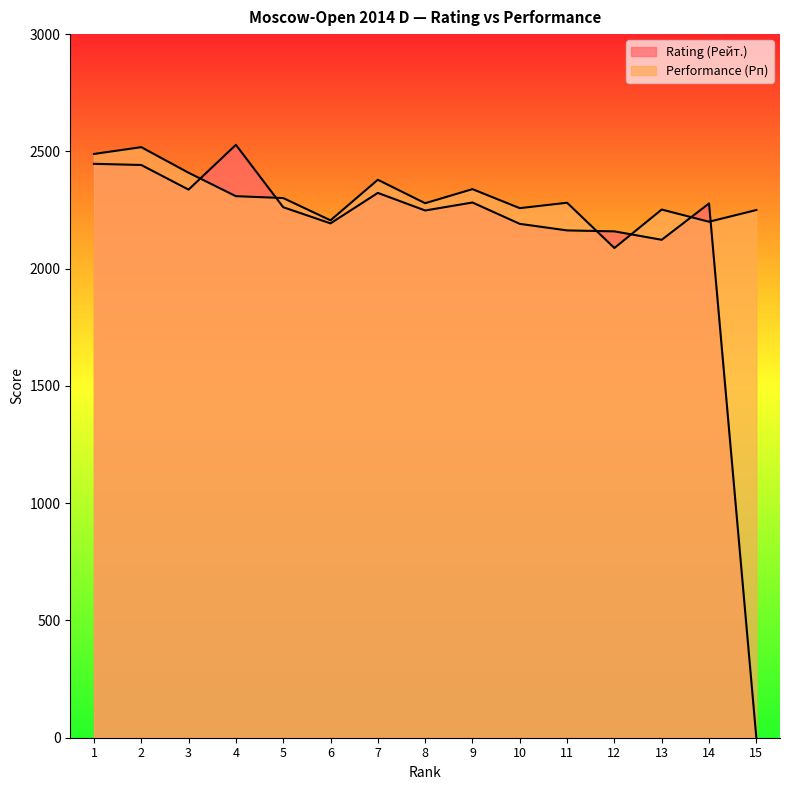

Which series has the largest total across all categories?

Performance (Рп)